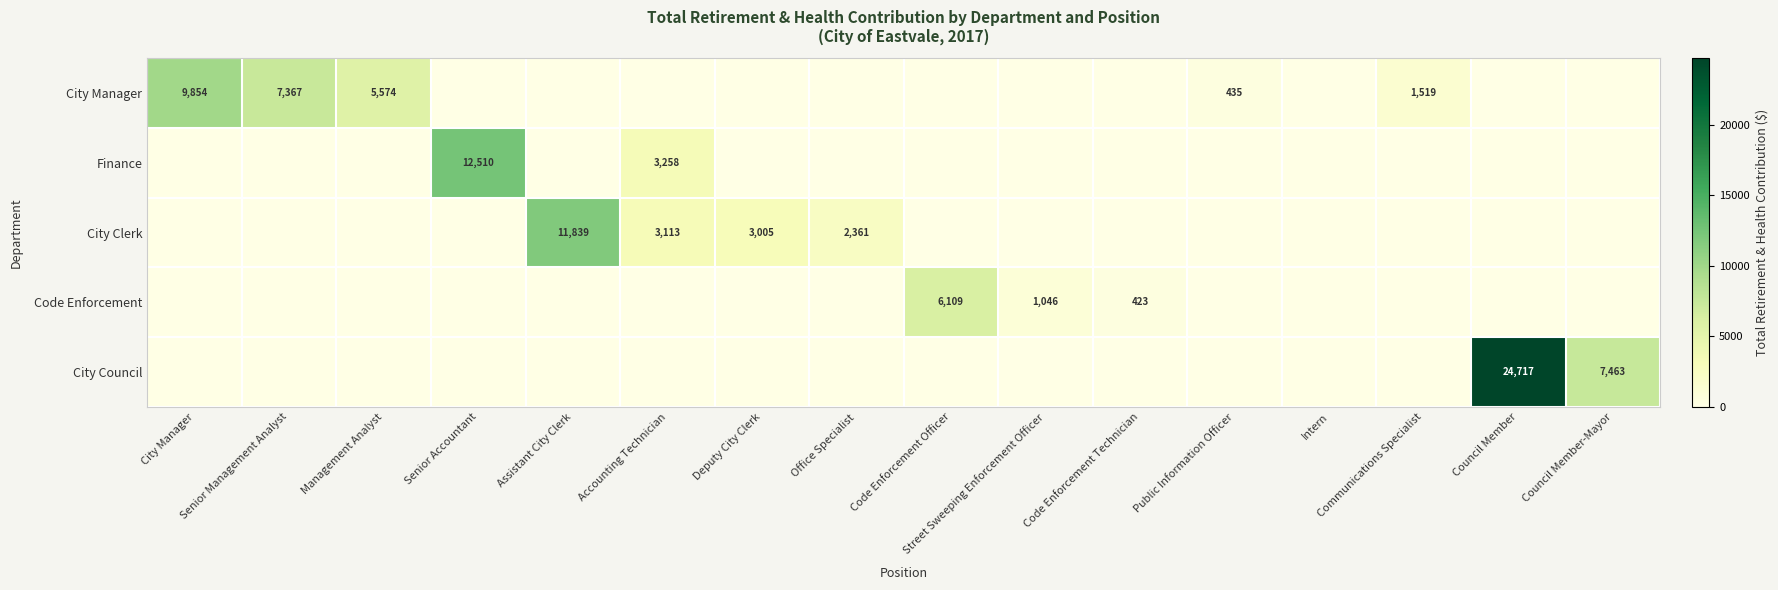

Count the number of categories in the chart.

16